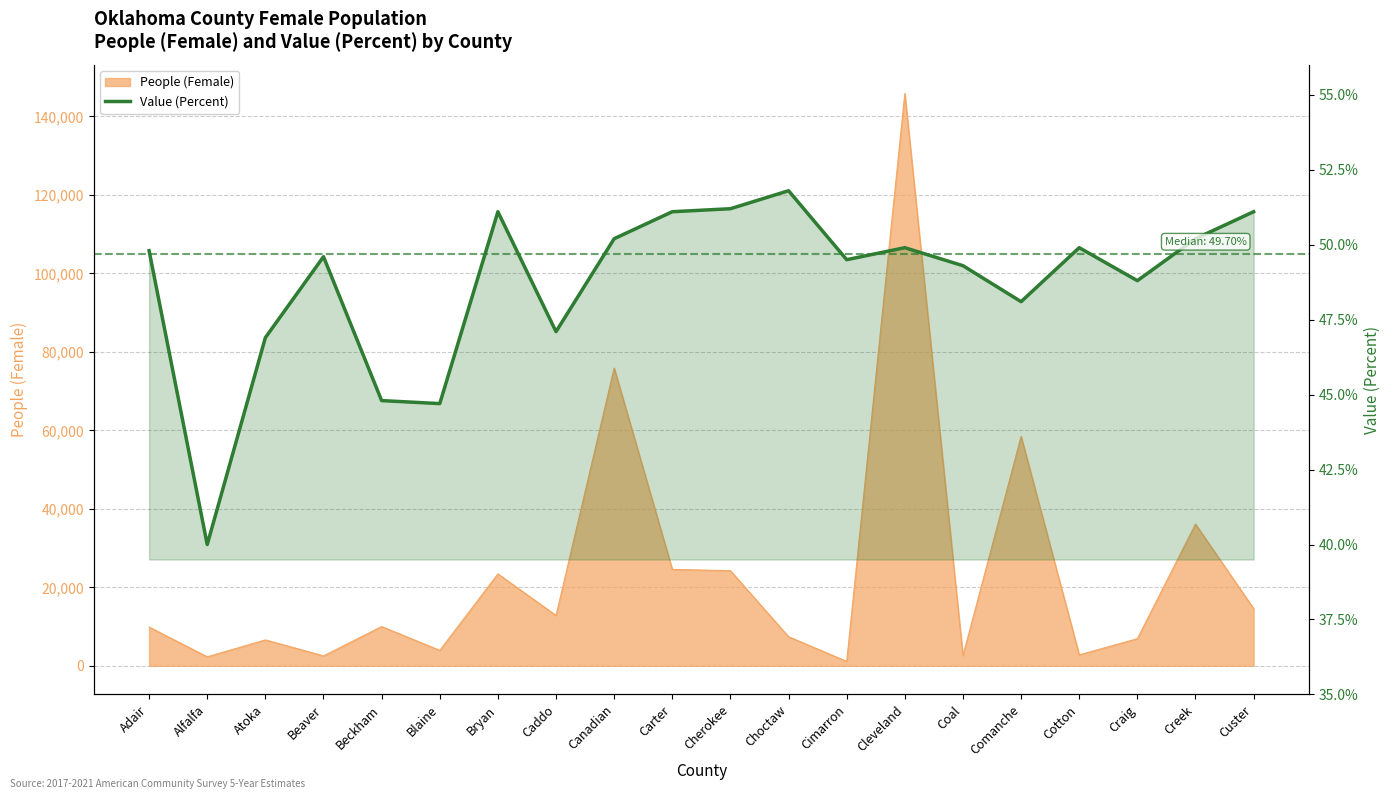

Approximately how many times larger is the value at Comanche compared to Carter?

0.9